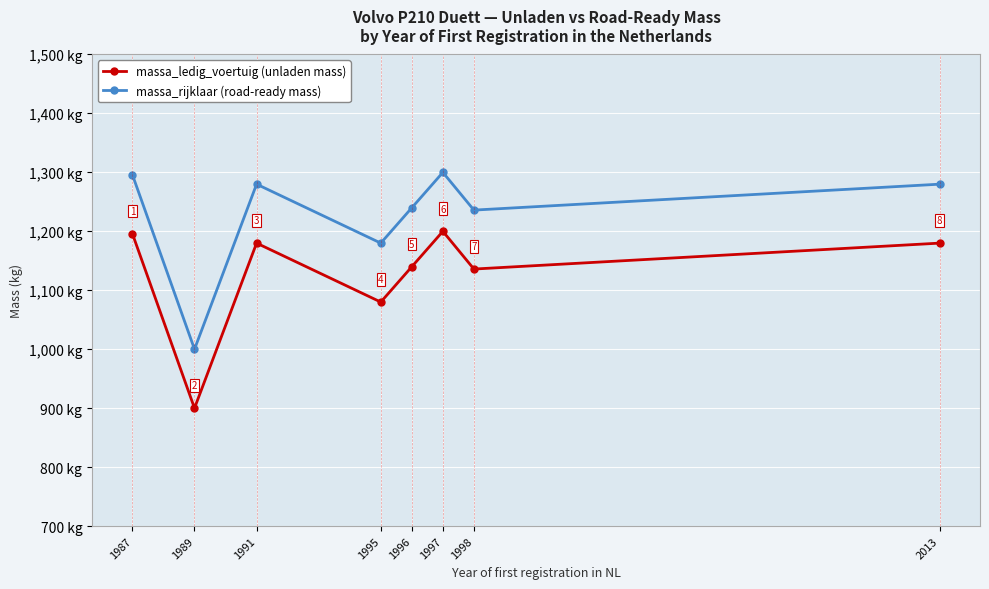

True or false: massa_rijklaar (road-ready mass) and massa_ledig_voertuig (unladen mass) intersect in this chart.

False